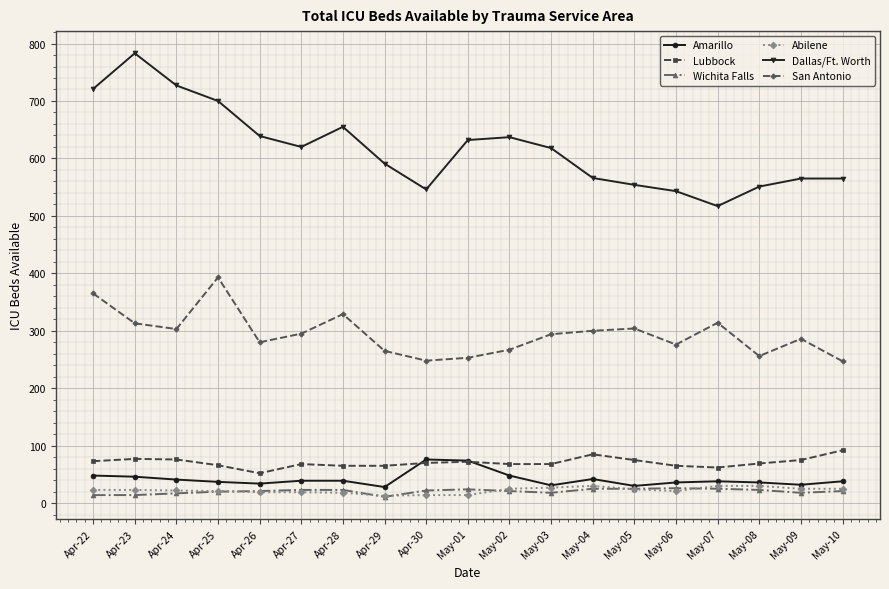

Does the chart have visible grid lines?

Yes